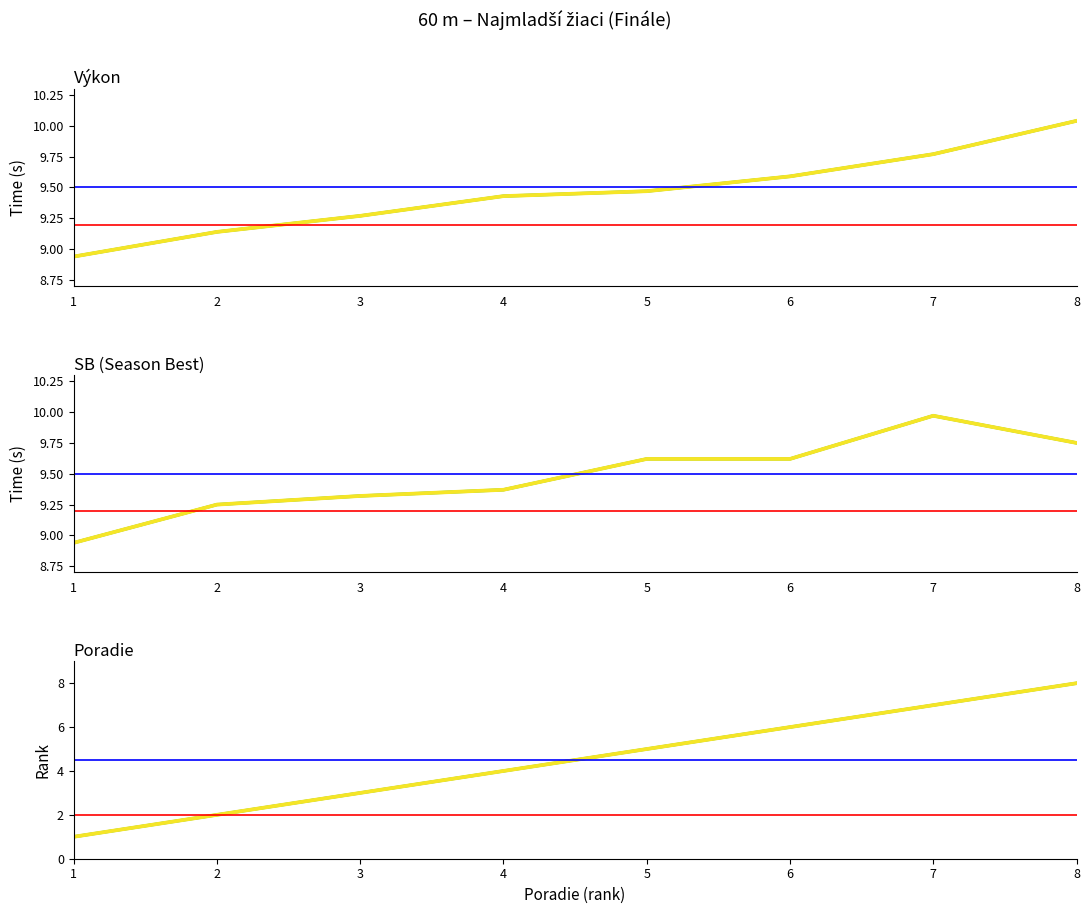

At how many categories does at least one series exceed 4?

8